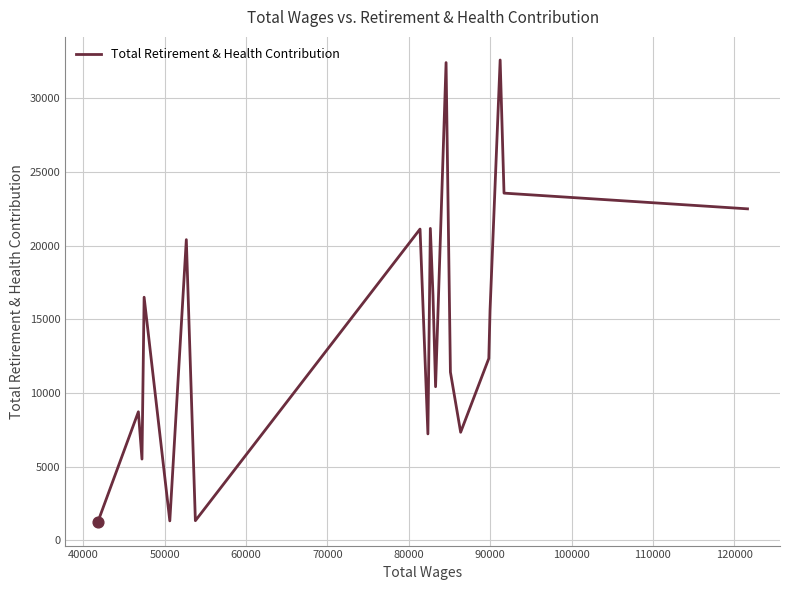

What is the maximum value shown in the chart?

32610